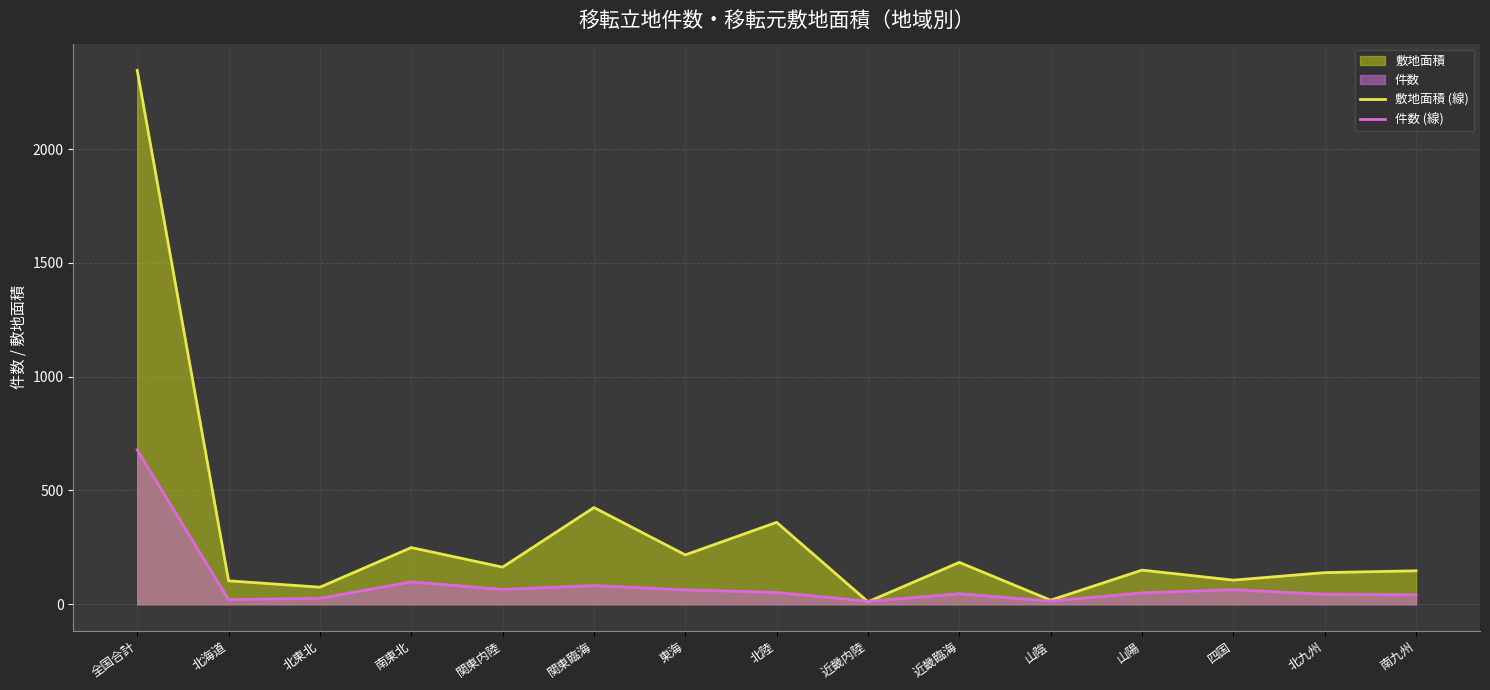

Is it true that 敷地面積 (線) equals 360 at 北陸?

True